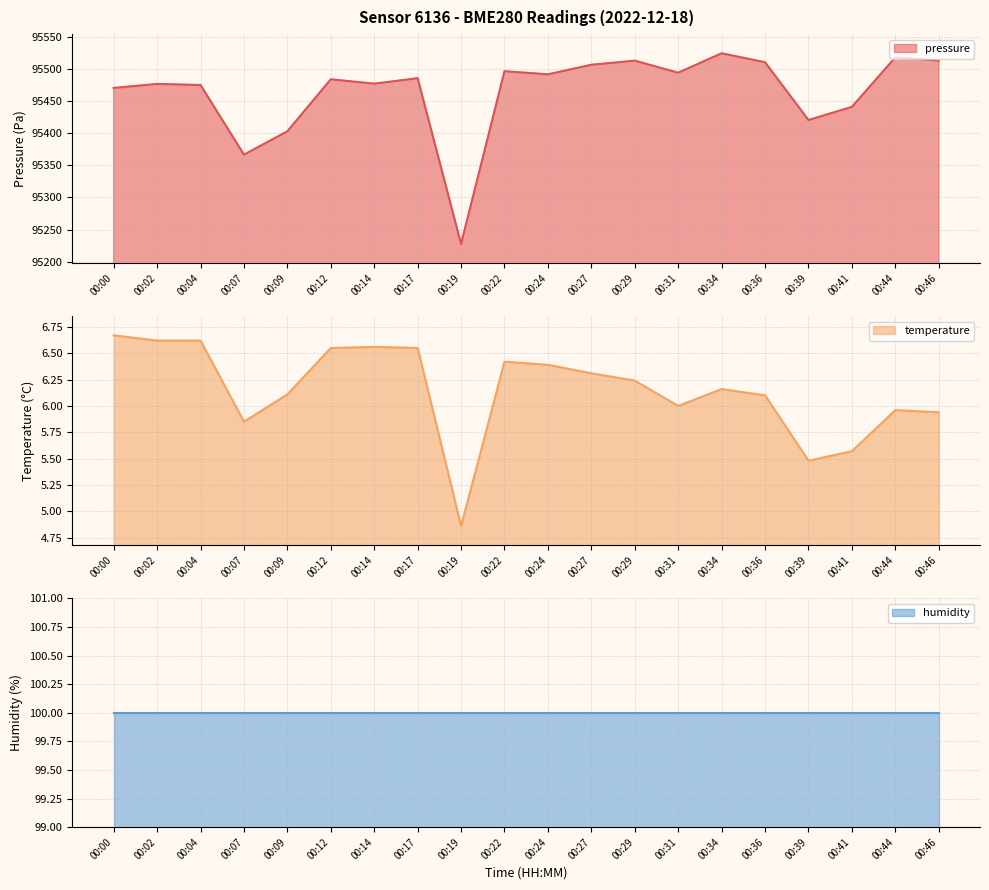

What is the difference between the maximum and second lowest values in the temperature series?

1.2